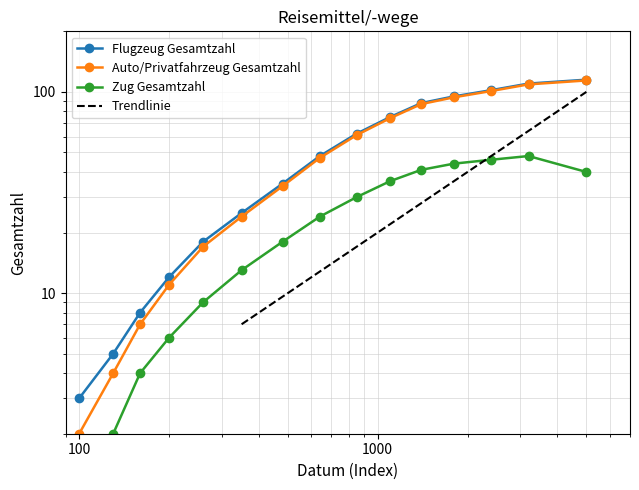

What is the average value of the Zug Gesamtzahl series?

24